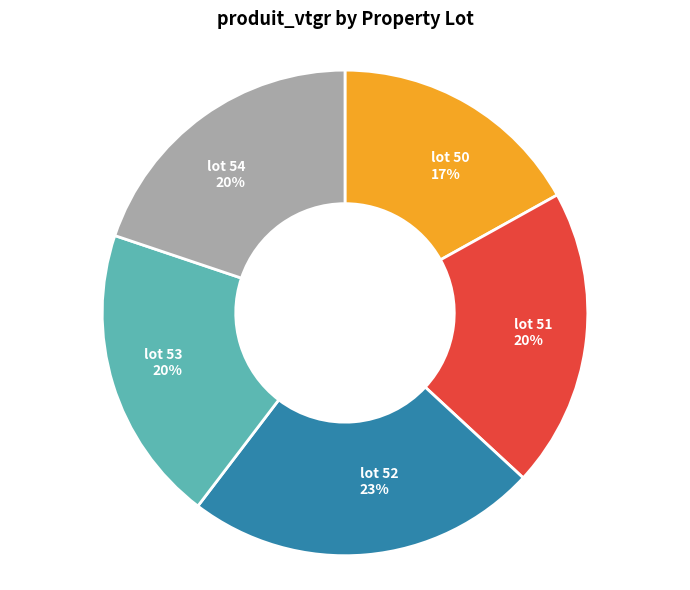

Which category has the smallest portion of the pie?

lot 50 17%